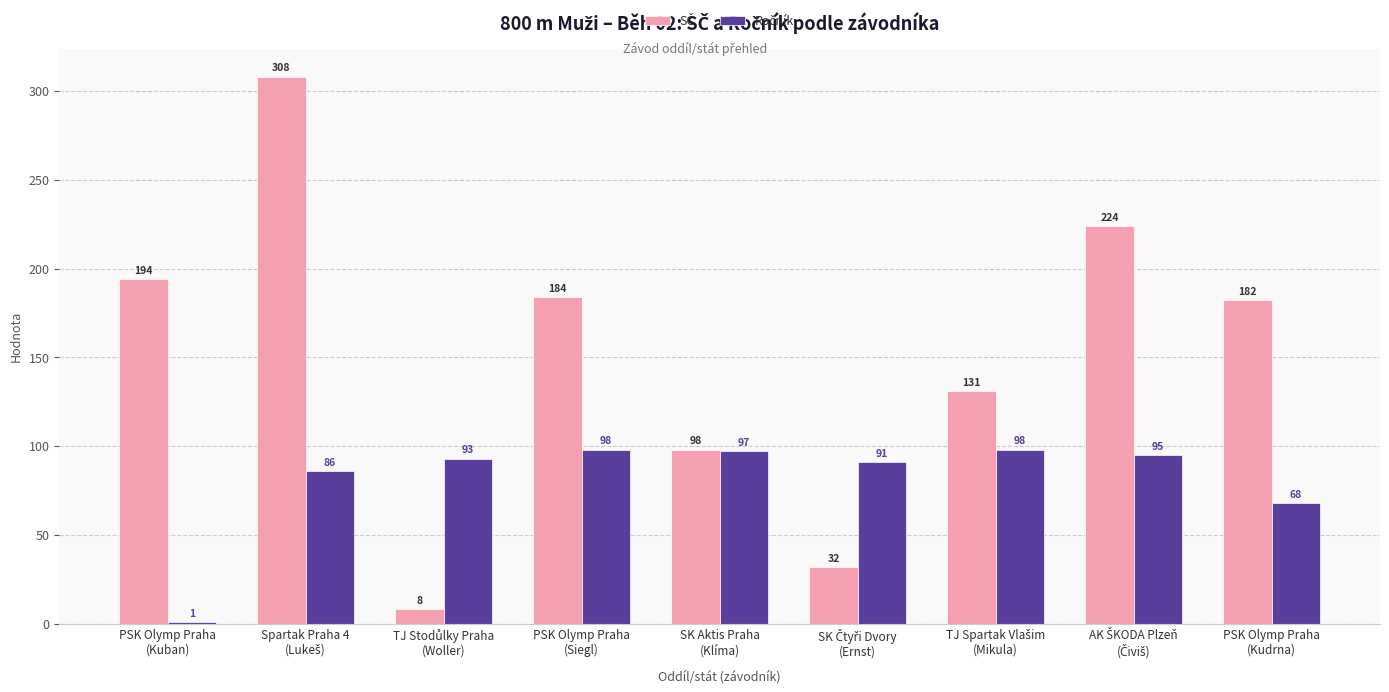

How many series are shown in this chart?

2